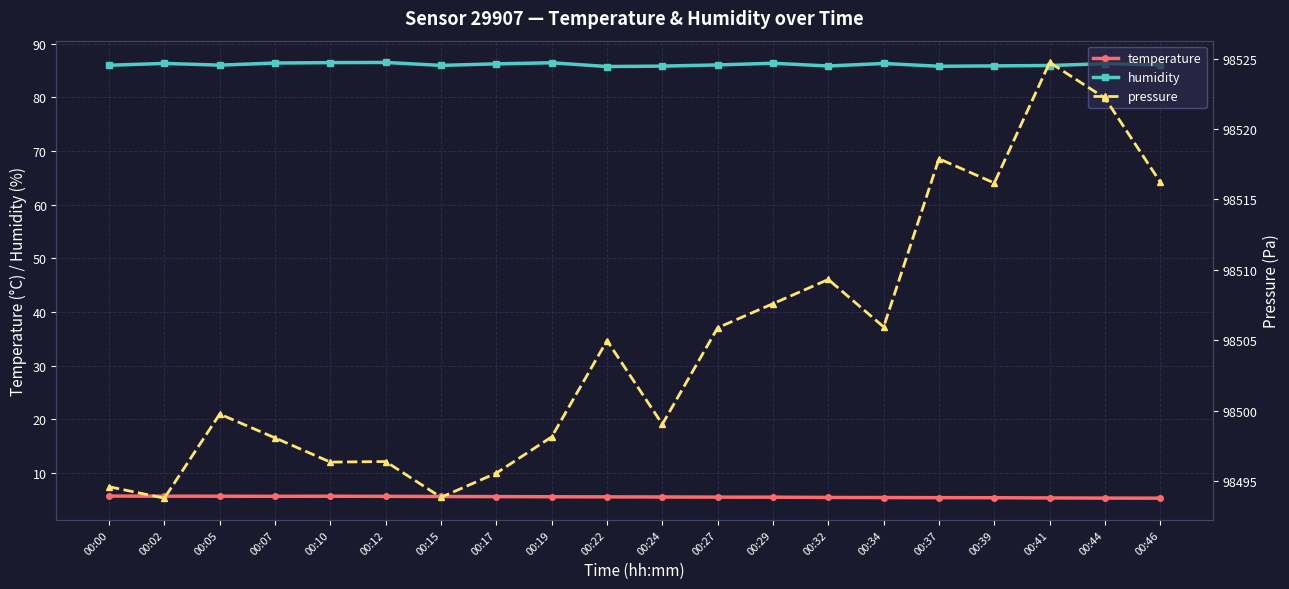

True or false: pressure and temperature cross at least once.

False